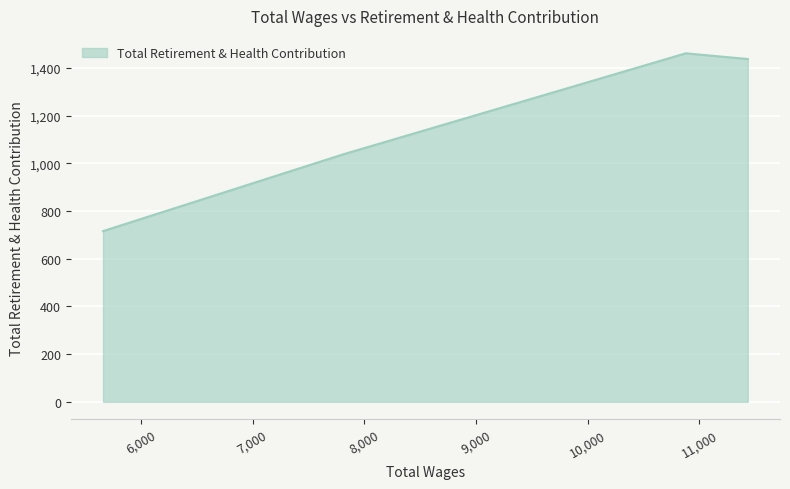

What is the smallest value displayed?

716